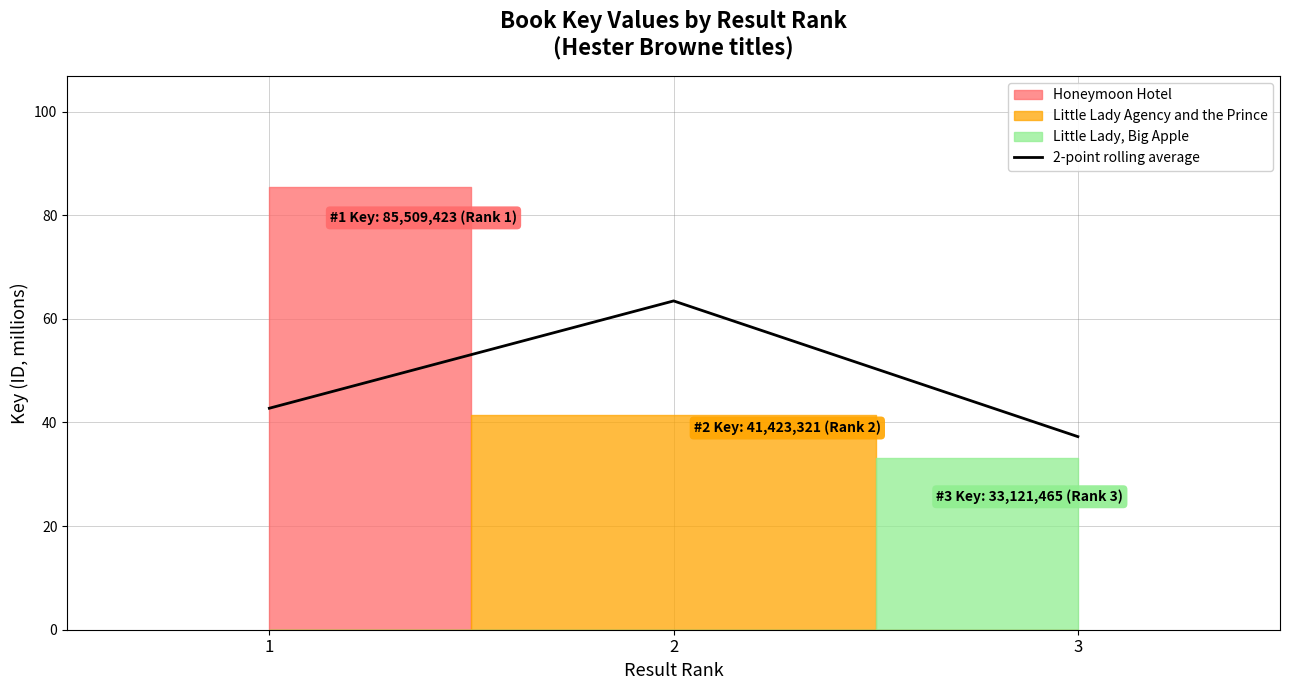

What is the value of the 1st point from the left?

42.8